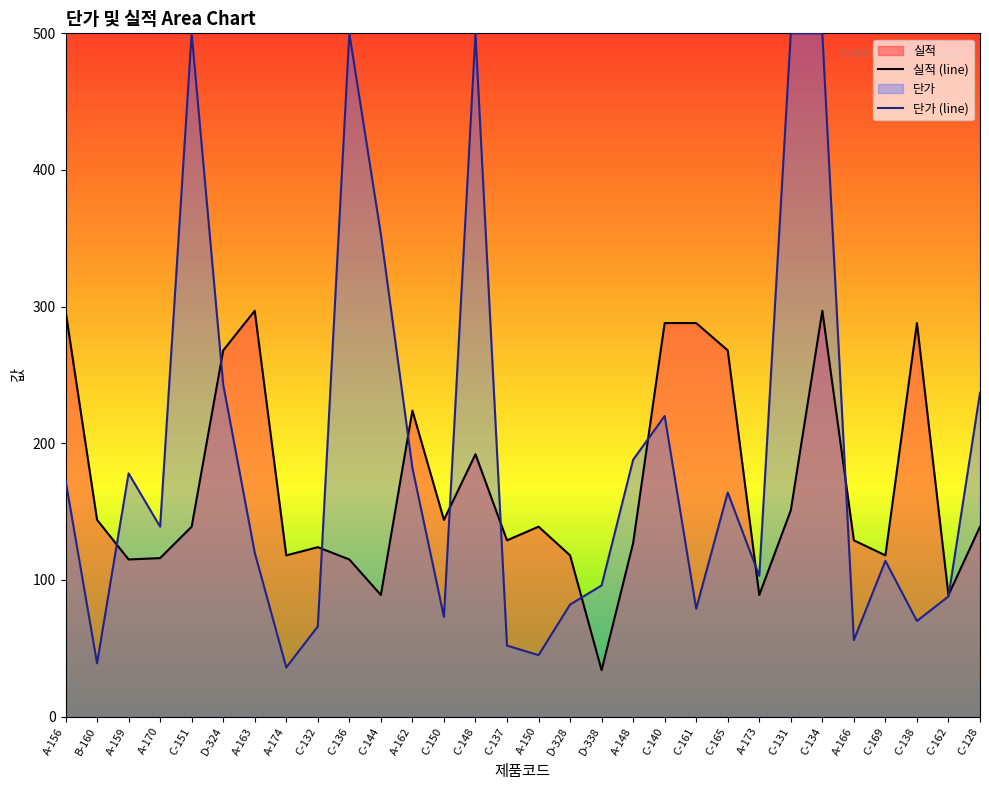

Which label corresponds to the largest value in the chart?

C-151